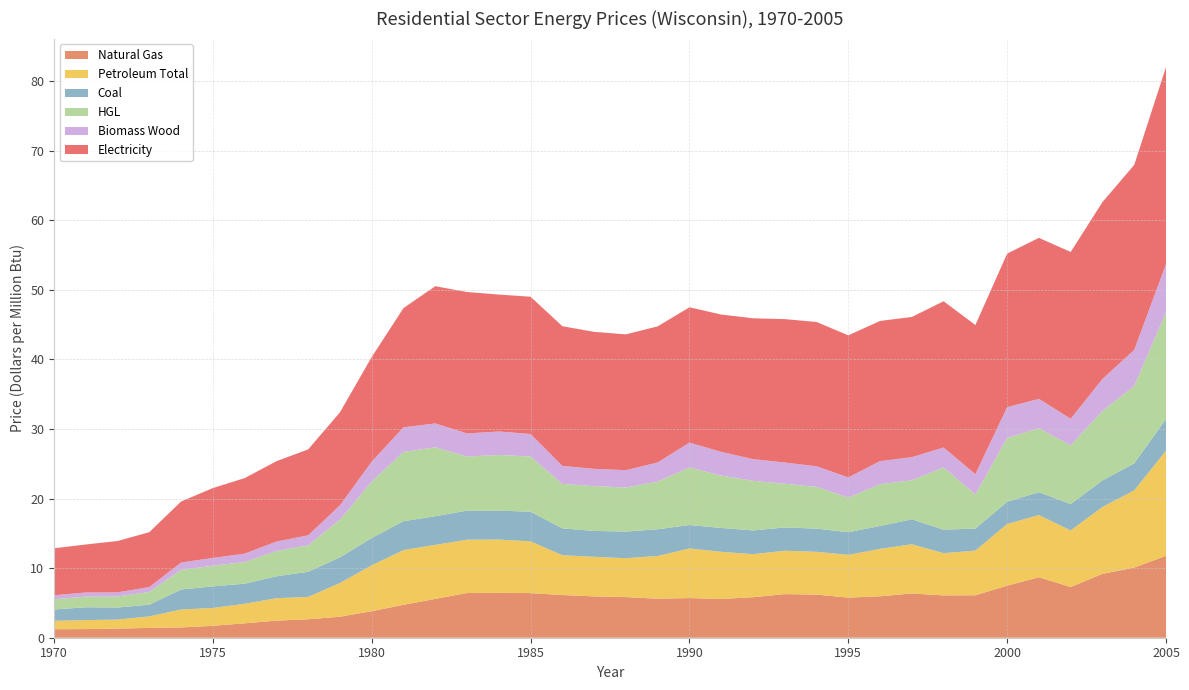

Reading left to right, list all the values displayed in this chart.

Natural Gas: 1.2	1.2	1.3	1.4	1.5	1.7	2.1	2.5	2.6	3.0	3.8	4.7	5.6	6.4	6.5	6.4	6.1	5.9	5.8	5.6	5.7	5.6	5.8	6.3	6.2	5.8	6.0	6.4	6.1	6.1	7.5	8.7	7.3	9.2	10.1	11.8
Petroleum Total: 1.2	1.3	1.3	1.7	2.6	2.6	2.8	3.2	3.2	4.8	6.6	7.9	7.8	7.7	7.7	7.4	5.7	5.7	5.6	6.1	7.1	6.8	6.2	6.2	6.2	6.2	6.8	7.1	6.1	6.4	8.9	8.9	8.1	9.6	11.1	15.1
Coal: 1.6	1.9	1.7	1.7	2.9	3.1	2.9	3.1	3.6	3.7	3.9	4.2	4.1	4.2	4.2	4.3	3.9	3.7	3.8	3.8	3.4	3.4	3.4	3.4	3.3	3.3	3.3	3.6	3.4	3.2	3.2	3.3	3.8	3.8	3.9	4.5
HGL: 1.5	1.5	1.6	1.8	2.8	3.0	3.1	3.6	3.8	5.4	8.1	10.0	9.9	7.8	8.0	7.9	6.4	6.4	6.3	6.8	8.3	7.5	7.1	6.3	6.0	5.0	6.0	5.6	8.9	4.9	9.2	9.2	8.4	10.0	11.1	15.3
Biomass Wood: 0.6	0.6	0.6	0.7	1.1	1.1	1.2	1.4	1.4	2.1	2.9	3.5	3.4	3.3	3.4	3.2	2.6	2.5	2.5	2.8	3.6	3.4	3.1	3.0	3.0	2.9	3.3	3.3	2.9	2.9	4.4	4.2	3.8	4.6	5.2	6.9
Electricity: 6.8	6.9	7.4	7.9	8.8	10.0	10.9	11.6	12.3	13.4	15.0	17.1	19.7	20.3	19.7	19.7	20.1	19.7	19.5	19.6	19.4	19.7	20.2	20.6	20.7	20.4	20.1	20.1	21.0	21.4	22.1	23.1	24.0	25.4	26.6	28.3